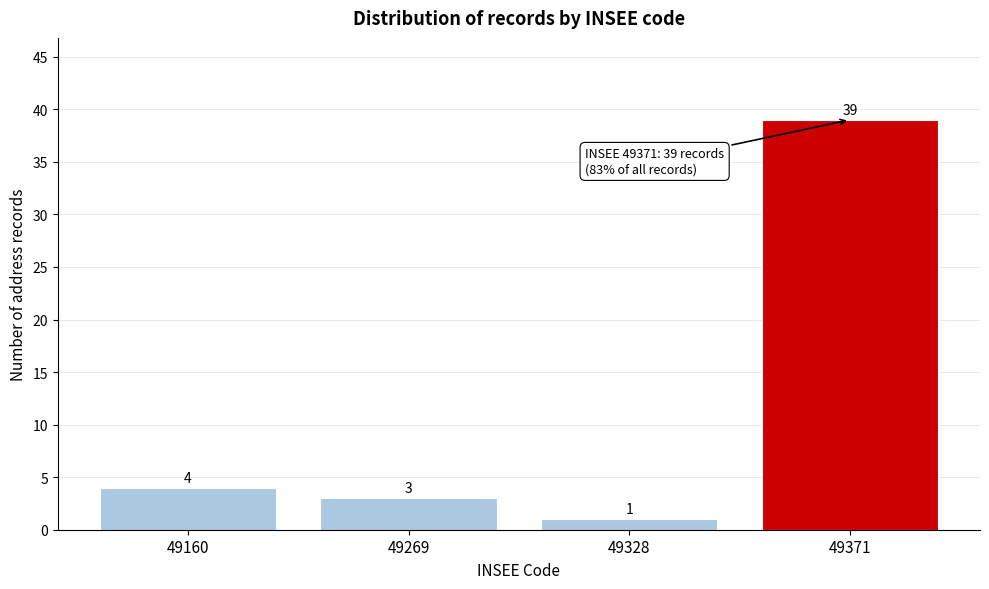

Reading left to right, what are all the values shown in this chart?

49160=4	49269=3	49328=1	49371=39